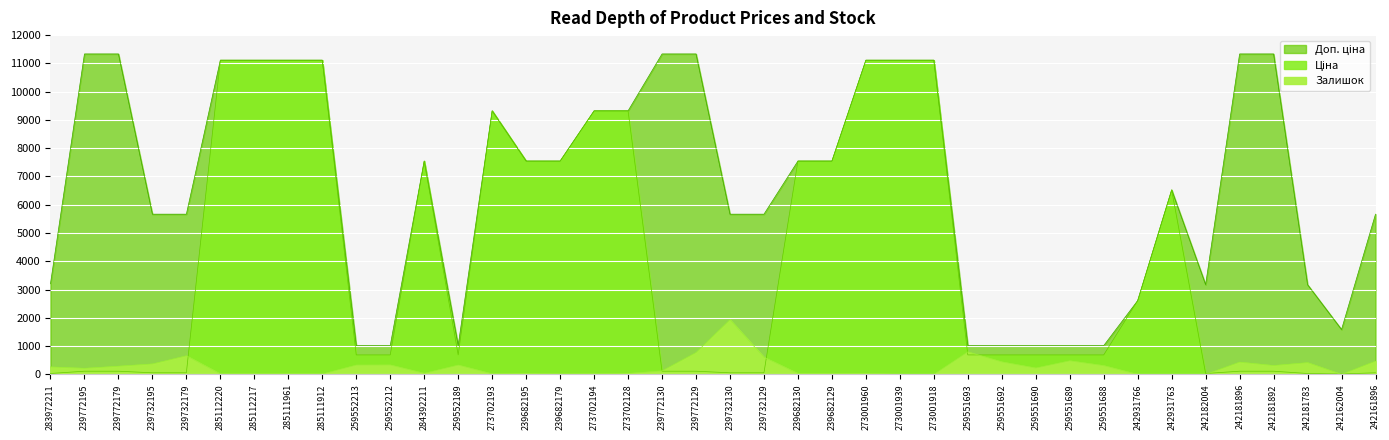

Which category has the highest value across all series?

239772195